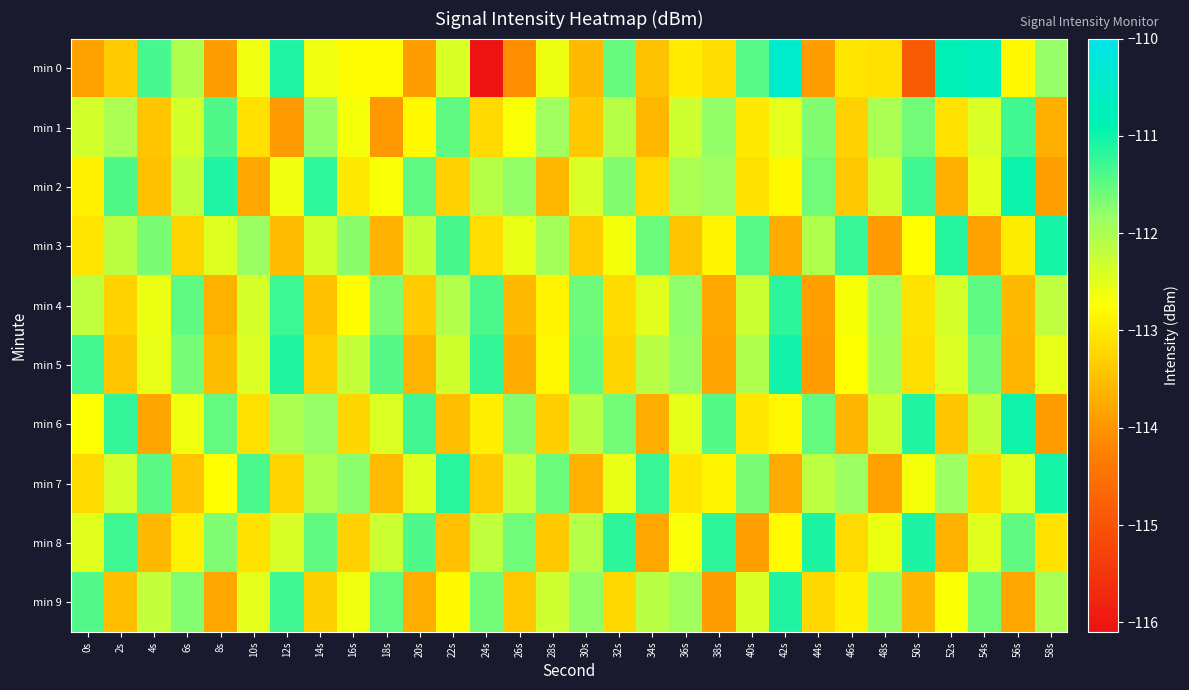

How many distinct data groups are displayed?

10